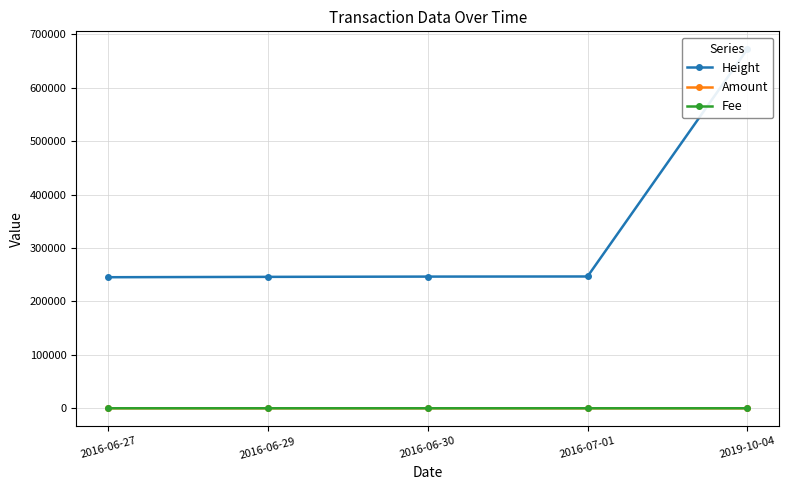

Is this an area chart (filled region under the line)?

No